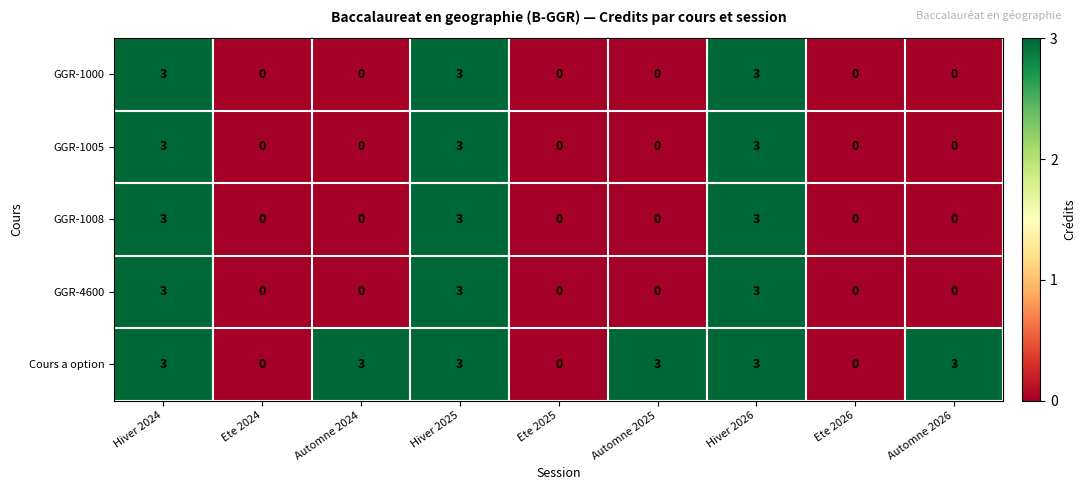

How many Cours a option values are between 0 and 3?

9